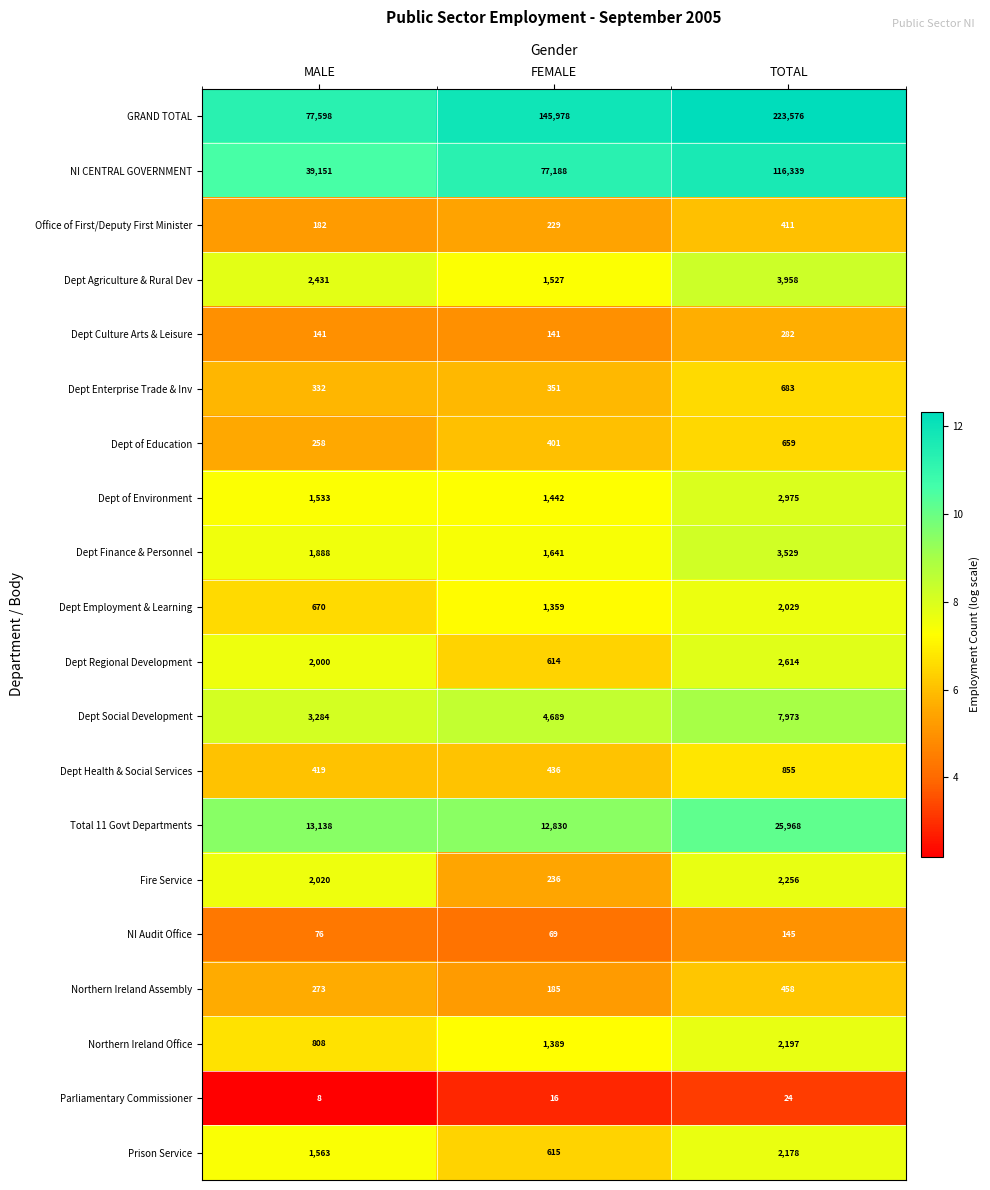

Rank the series at MALE from lowest to highest value.

Parliamentary Commissioner, NI Audit Office, Dept Culture Arts & Leisure, Office of First/Deputy First Minister, Dept of Education, Northern Ireland Assembly, Dept Enterprise Trade & Inv, Dept Health & Social Services, Dept Employment & Learning, Northern Ireland Office, Dept of Environment, Prison Service, Dept Finance & Personnel, Dept Regional Development, Fire Service, Dept Agriculture & Rural Dev, Dept Social Development, Total 11 Govt Departments, NI CENTRAL GOVERNMENT, GRAND TOTAL